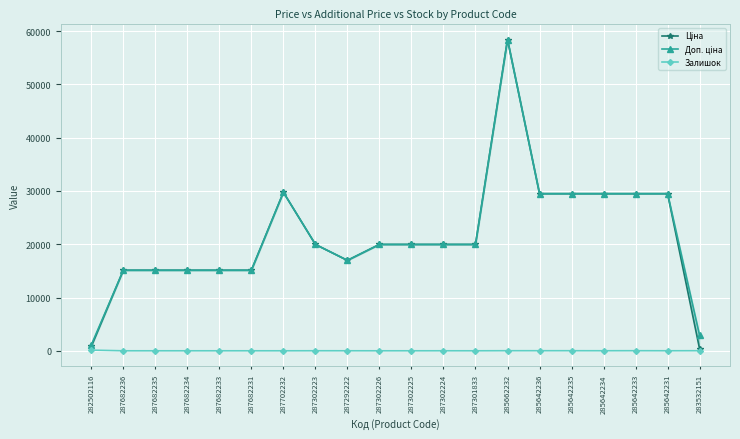

How many interior local valleys does the Доп. ціна series have?

1